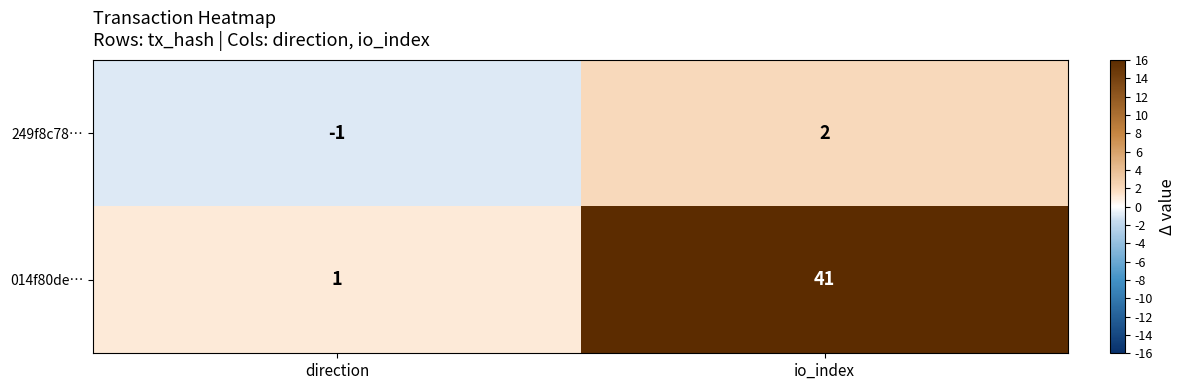

What is the approximate value of 014f80de… at io_index?

41